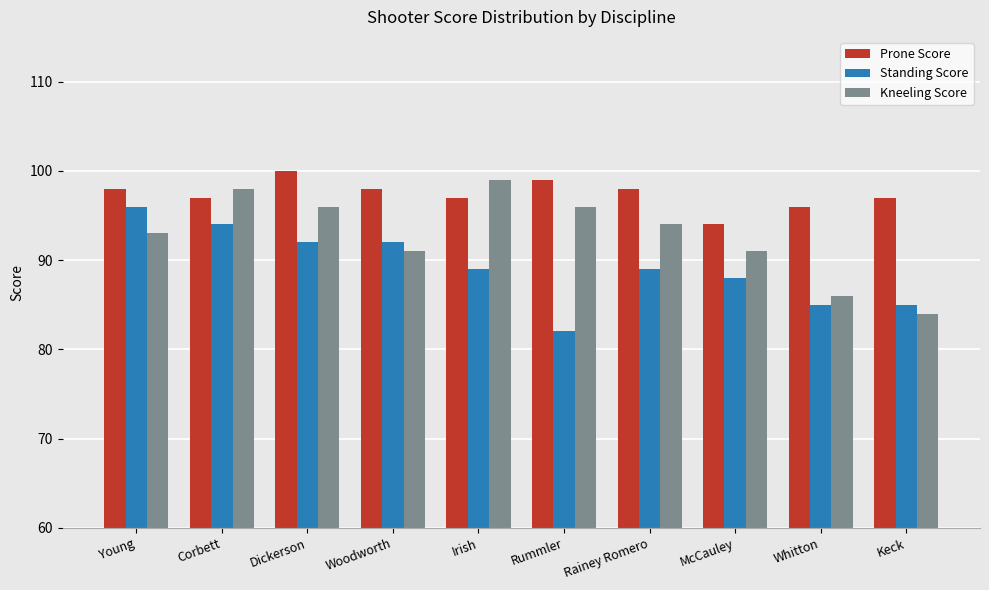

How many Kneeling Score values are between 91 and 96?

6